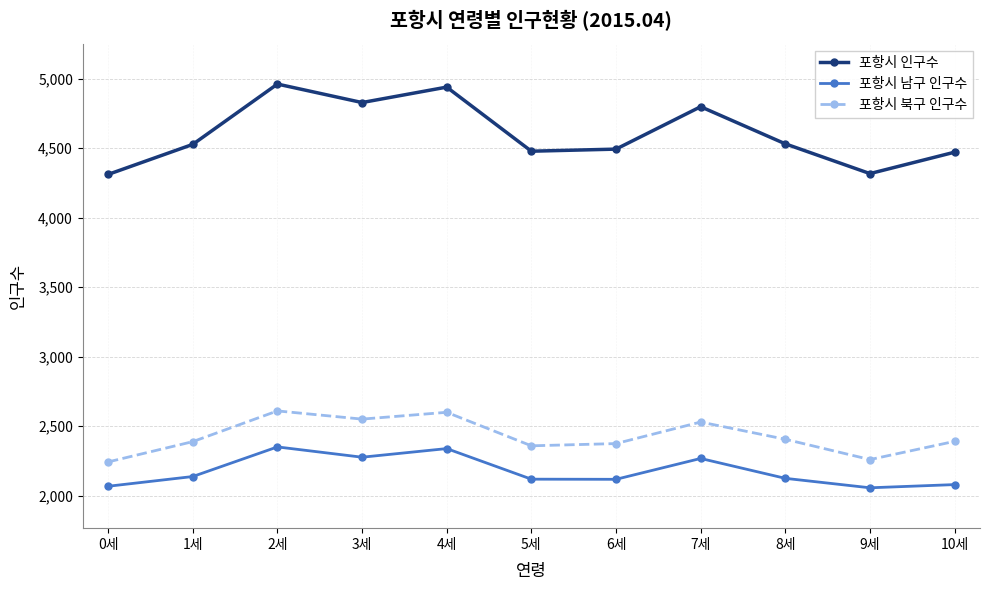

True or false: 포항시 북구 인구수 and 포항시 남구 인구수 intersect in this chart.

False